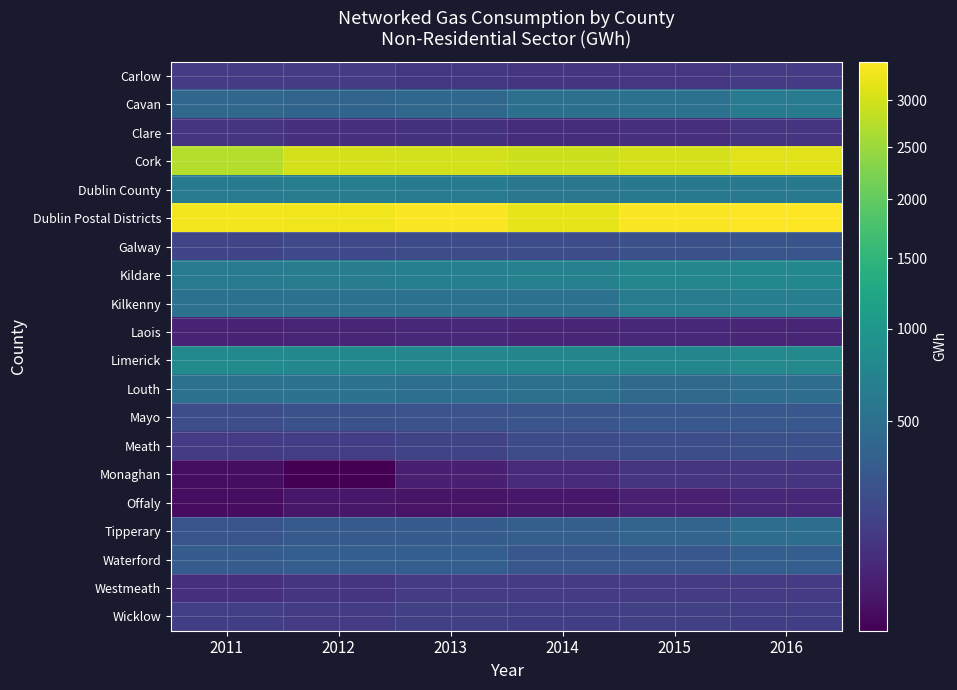

What is the sum of the Tipperary values at 2012 and 2011?

582